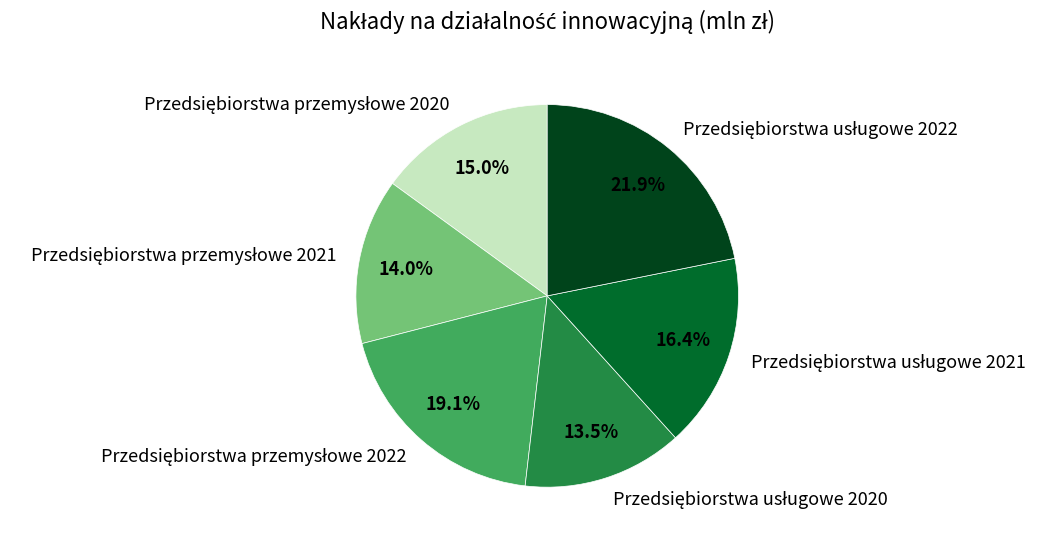

How many segments does this pie chart have?

6